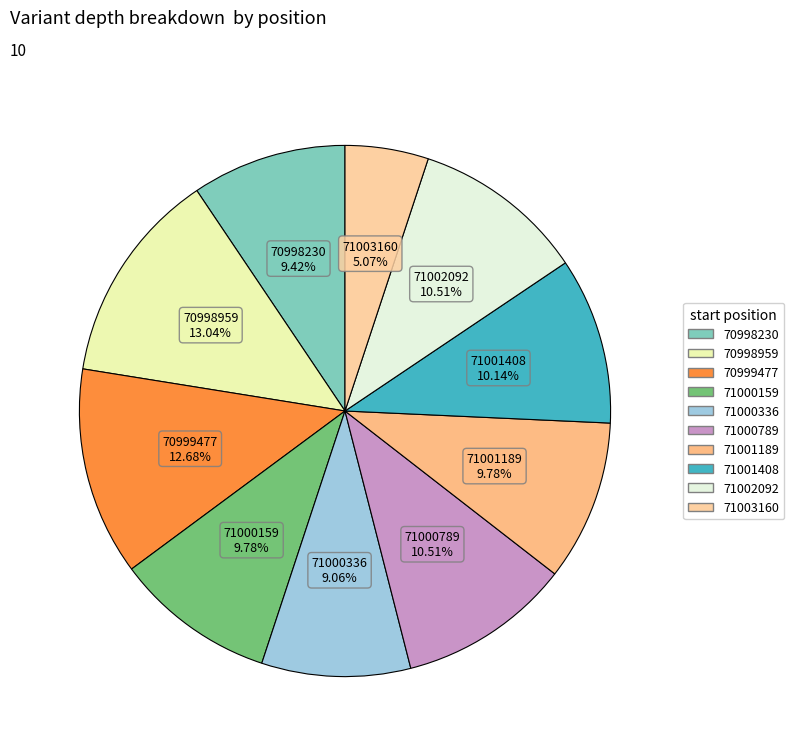

Is there any slice that represents more than half of the pie?

No